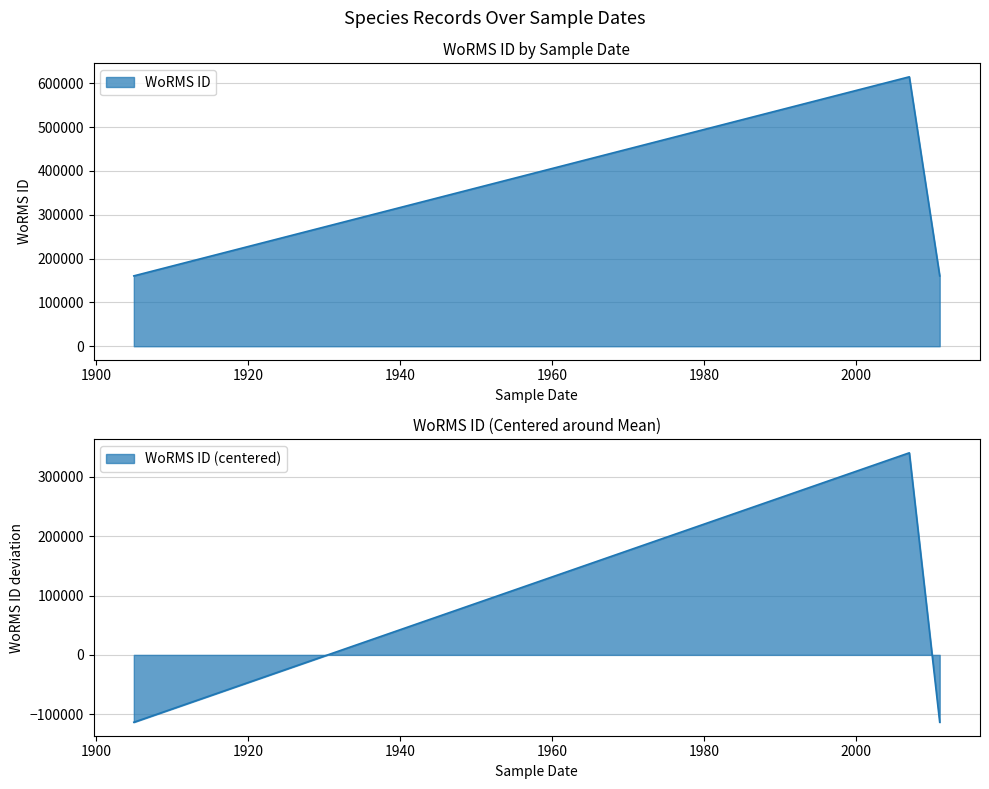

How many distinct data groups are displayed?

1